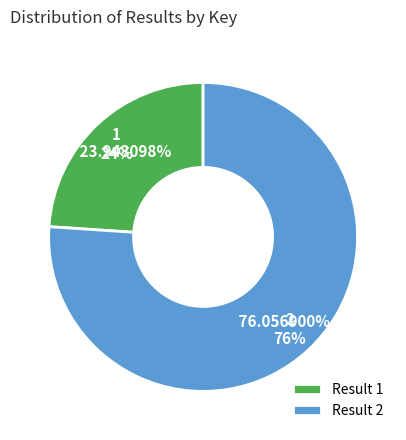

To the nearest percent, what is the difference between the largest and smallest slice percentages?

52%